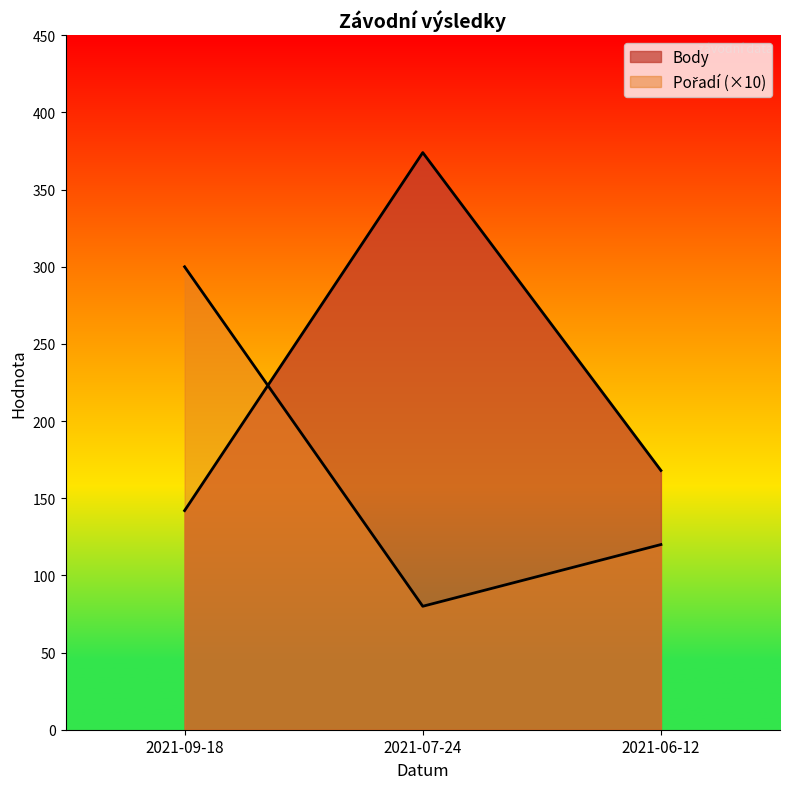

Rank the series at 2021-07-24 from lowest to highest value.

Pořadí, Body